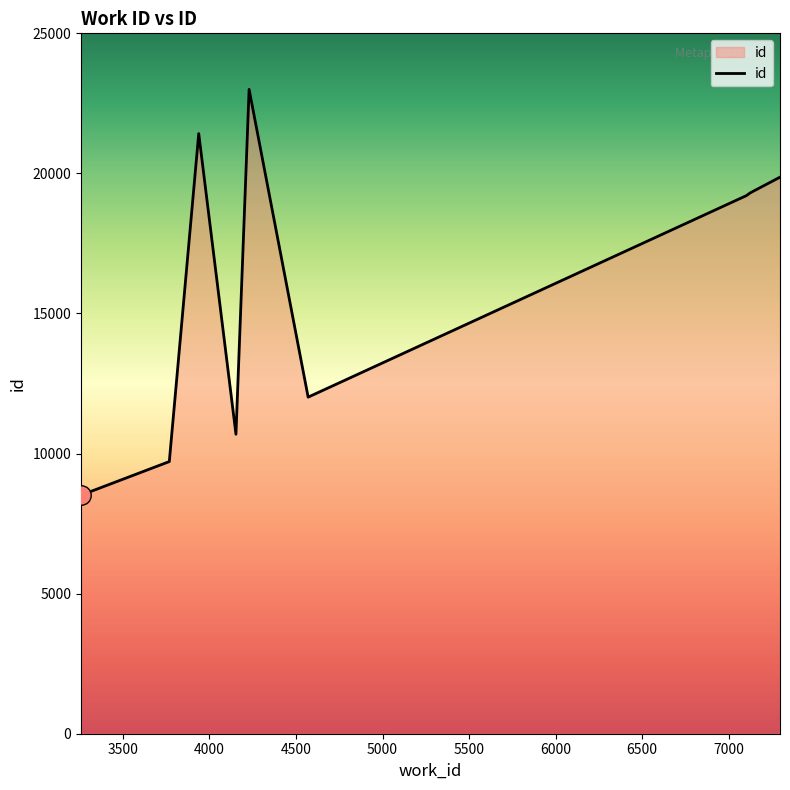

What is the difference between the maximum and minimum values?

14485